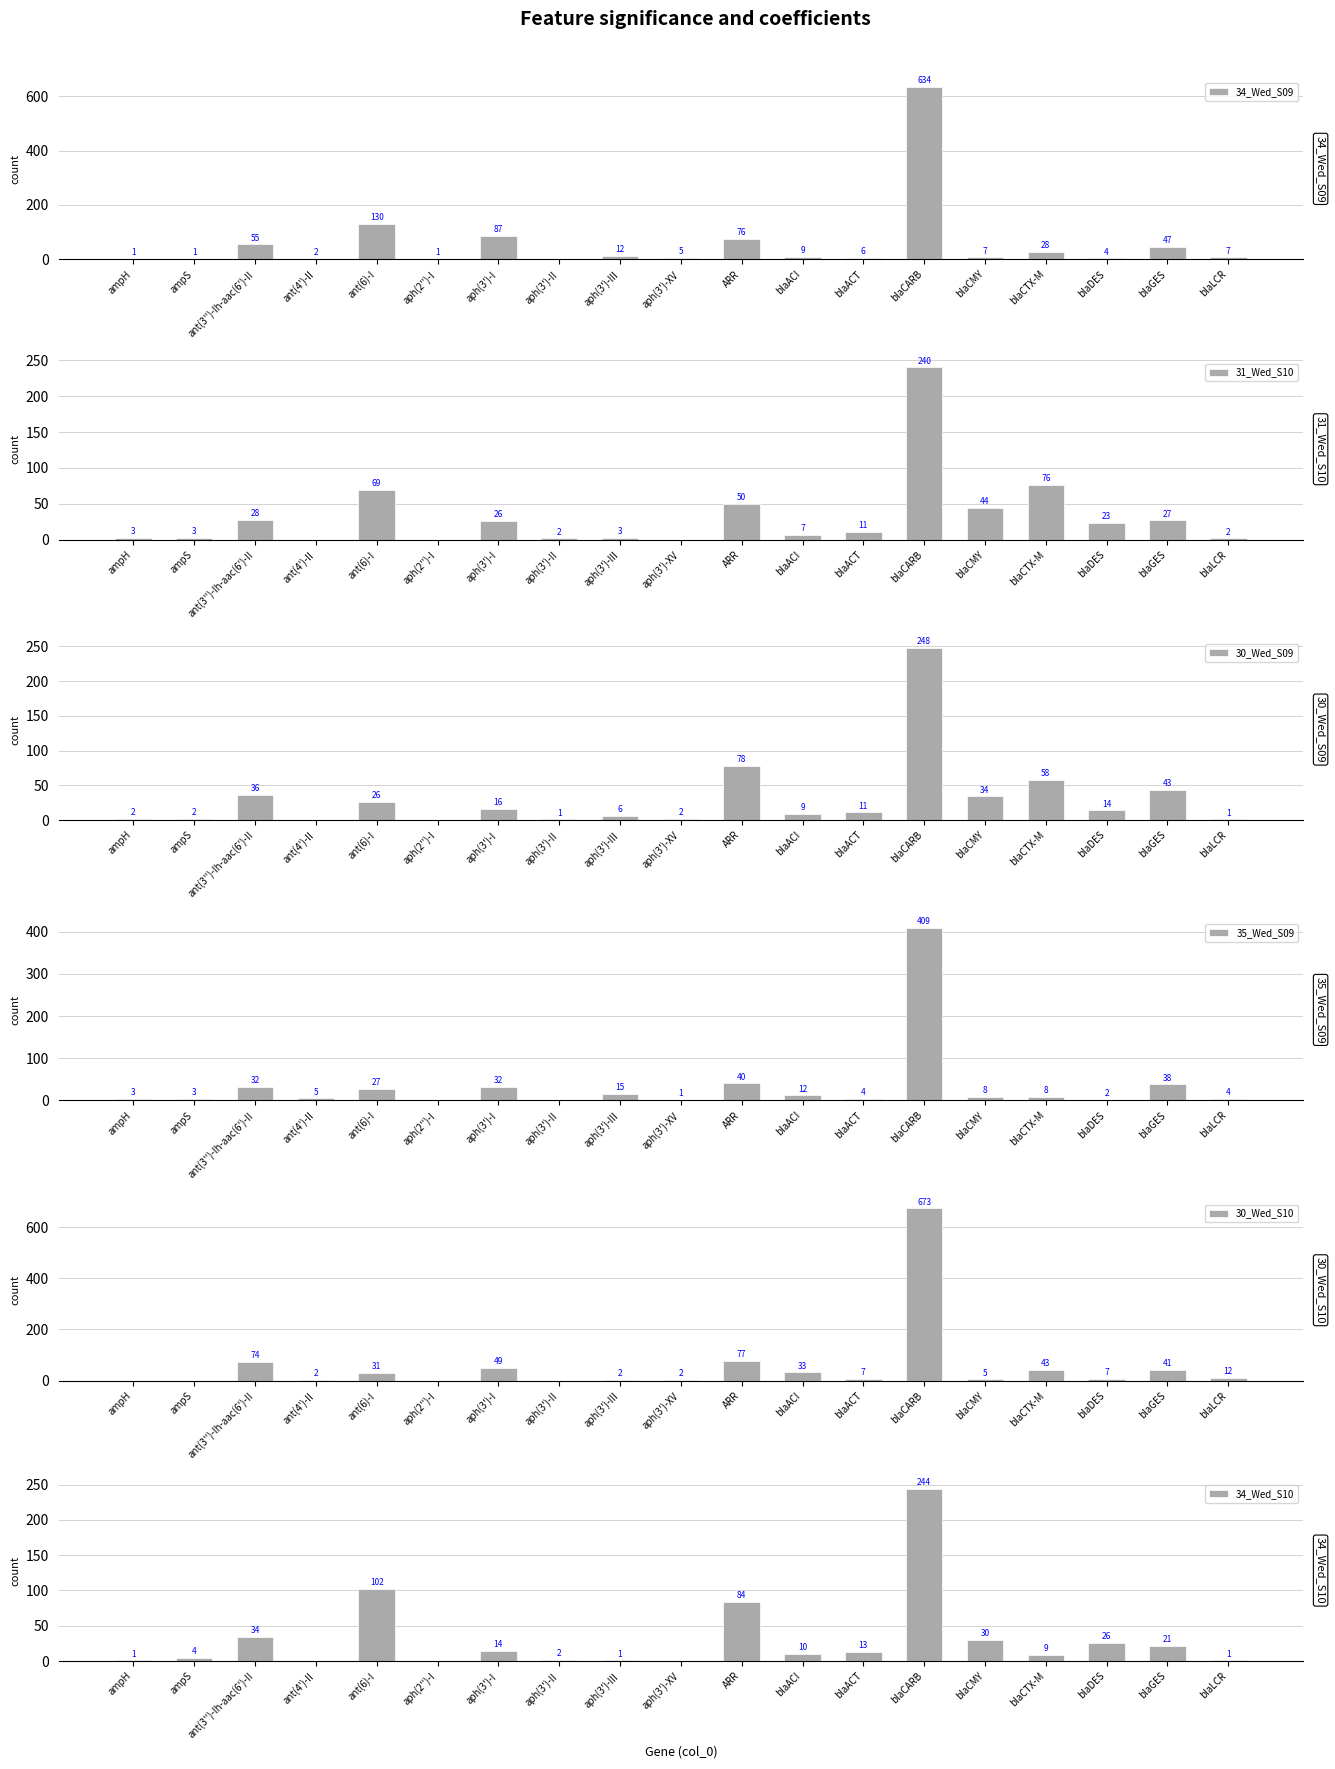

What is the maximum value for 35_Wed_S09?

409